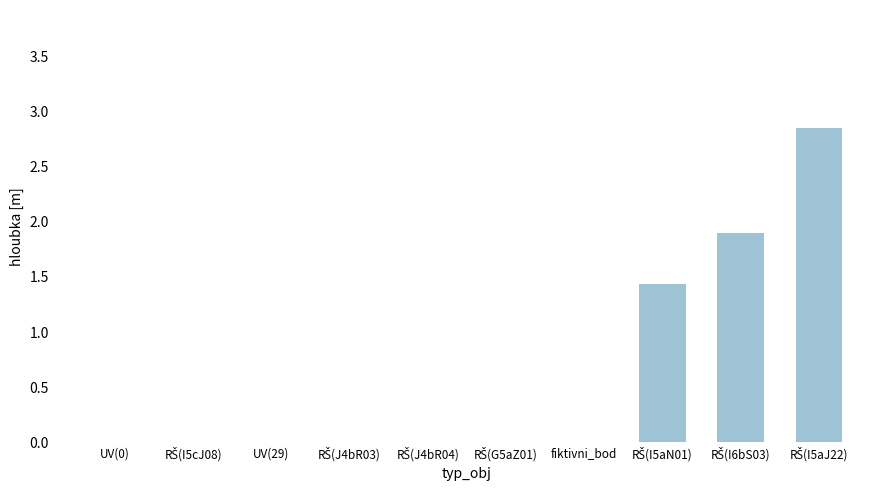

True or false: the data shows 0.0 at UV(0).

True